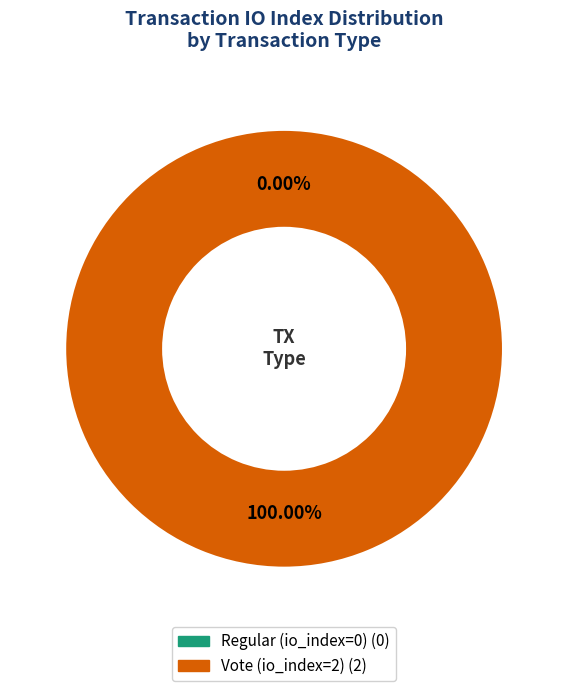

What is the change in value from Regular (io_index=0) to Vote (io_index=2)?

+2